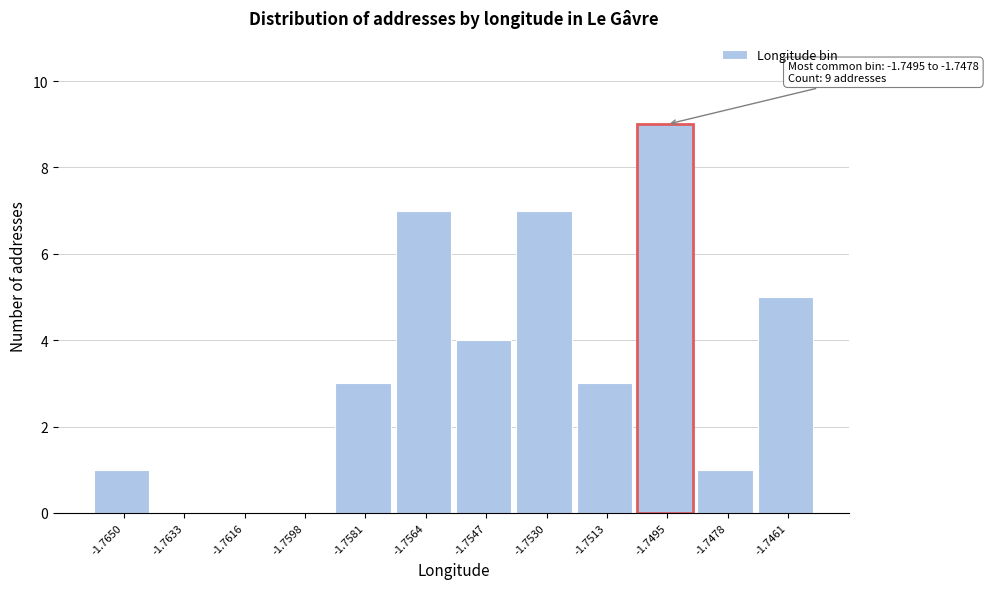

Reading left to right, list all the values displayed in this chart.

-1.7650=1	-1.7633=0	-1.7616=0	-1.7598=0	-1.7581=3	-1.7564=7	-1.7547=4	-1.7530=7	-1.7513=3	-1.7495=9	-1.7478=1	-1.7461=5